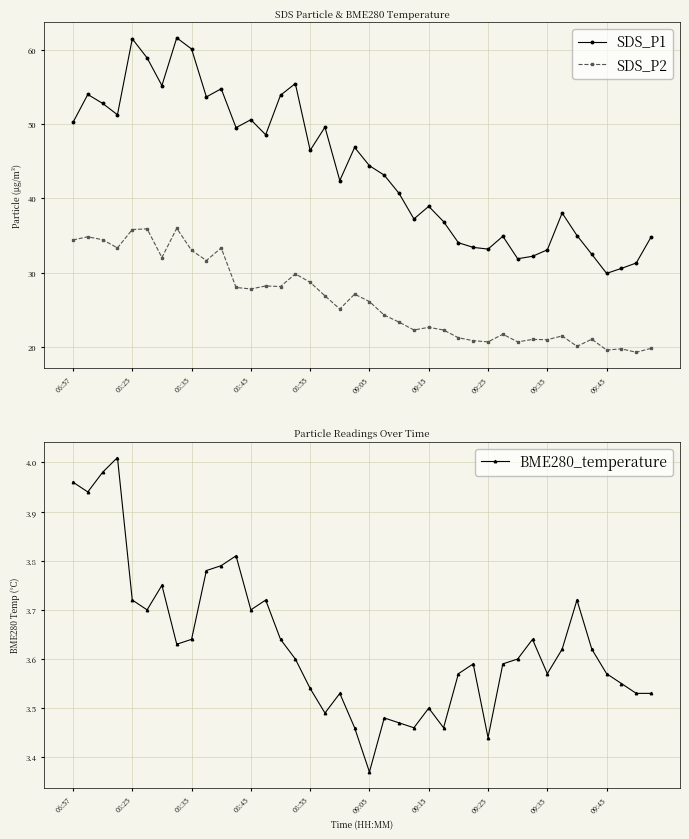

How many data points in SDS_P1 are above 44?

20